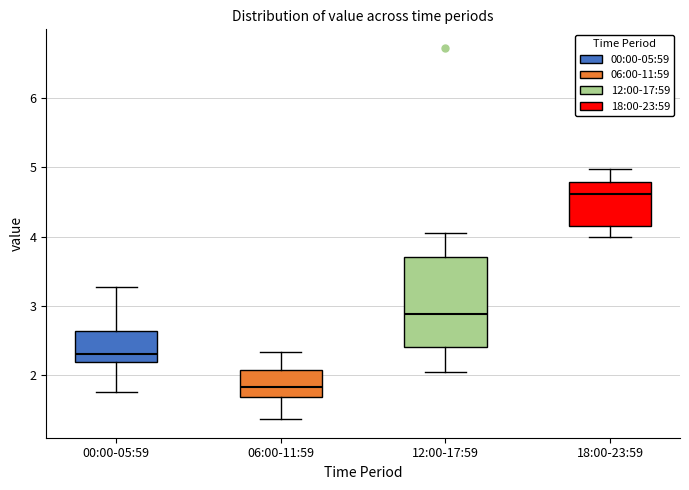

Reading left to right, read every box against the y-axis: the position of its median line, the range the box covers, and the ends of its whiskers. The values are not printed on the chart, so give them approximately, as read against the axis.

00:00-05:59: median 2.3, box 2.2 to 2.6, whiskers 1.8 to 3.3
06:00-11:59: median 1.8, box 1.7 to 2.1, whiskers 1.4 to 2.3
12:00-17:59: median 2.9, box 2.4 to 3.7, whiskers 2.1 to 4.1
18:00-23:59: median 4.6, box 4.2 to 4.8, whiskers 4.0 to 5.0